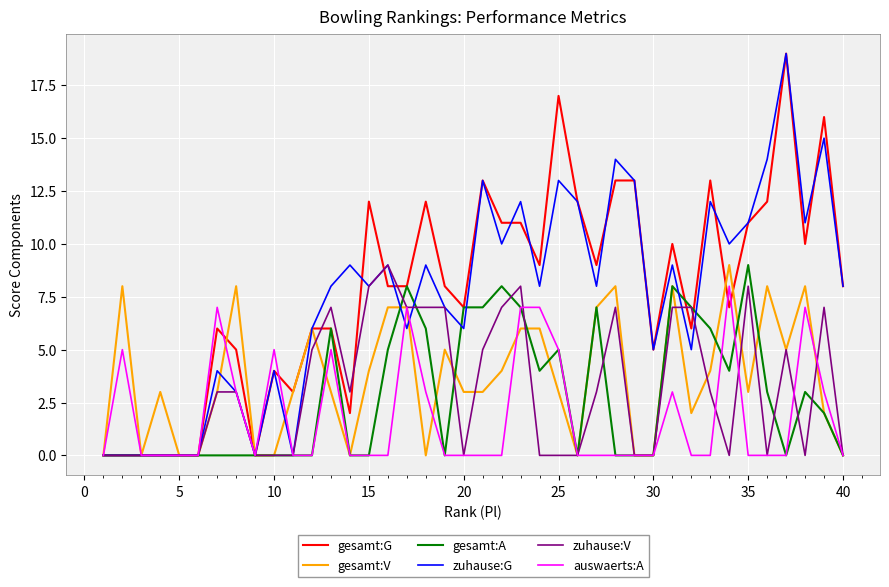

What is the maximum value for zuhause:V?

9